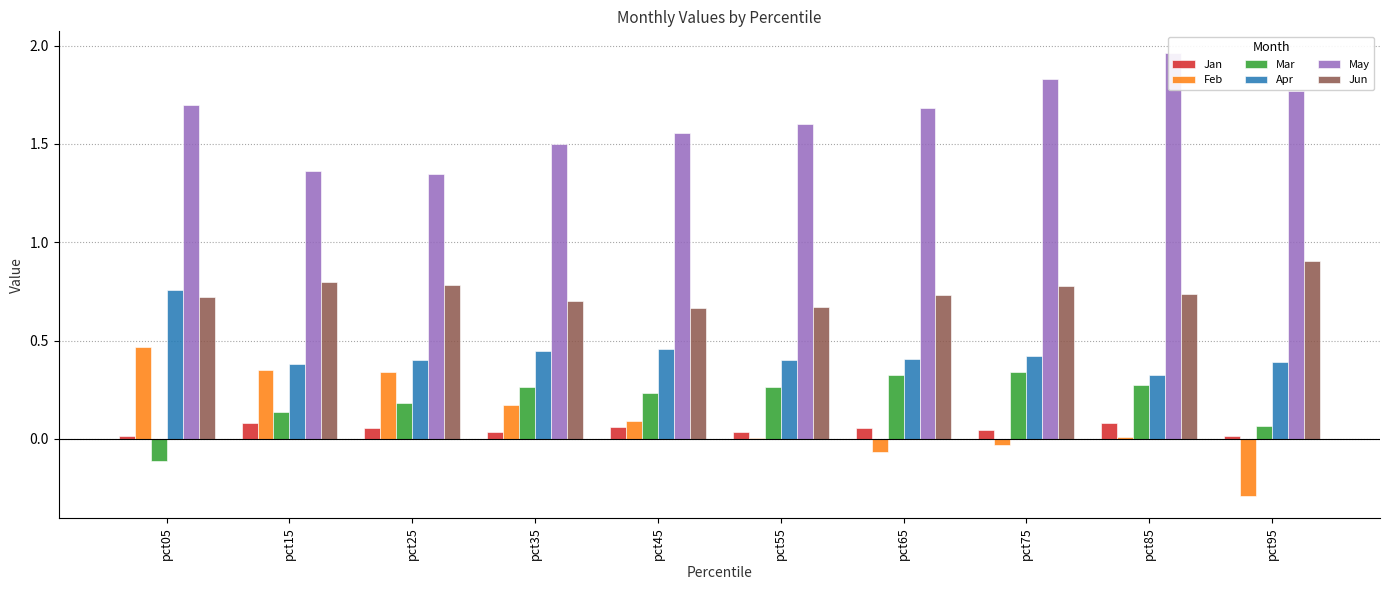

Are the bars grouped side by side (vs. stacked)?

Yes